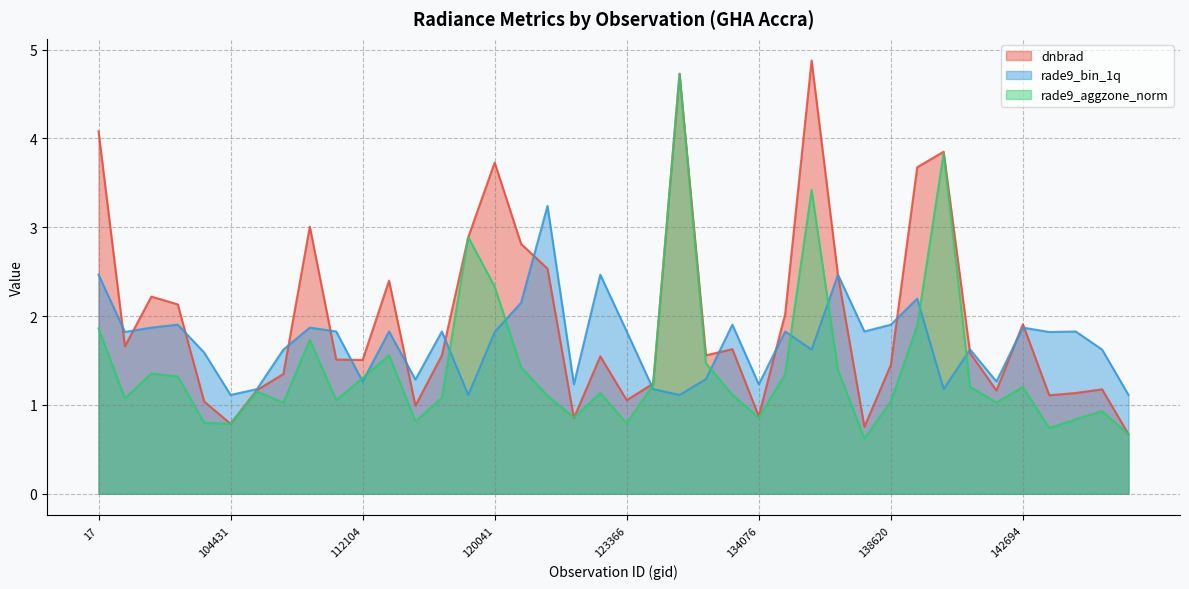

Which has a higher value, 134442 or 113644?

134442